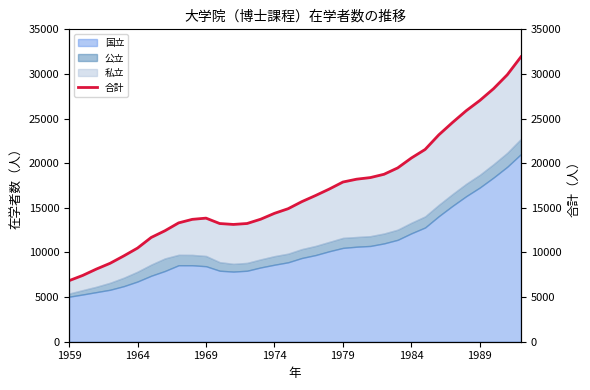

True or false: the data shows 4218 at 1959.

False